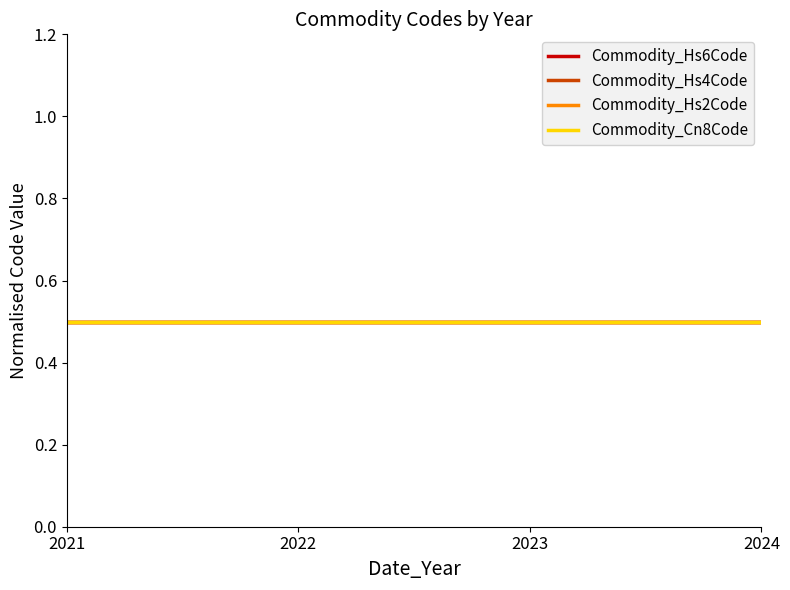

Does the chart have visible grid lines?

No